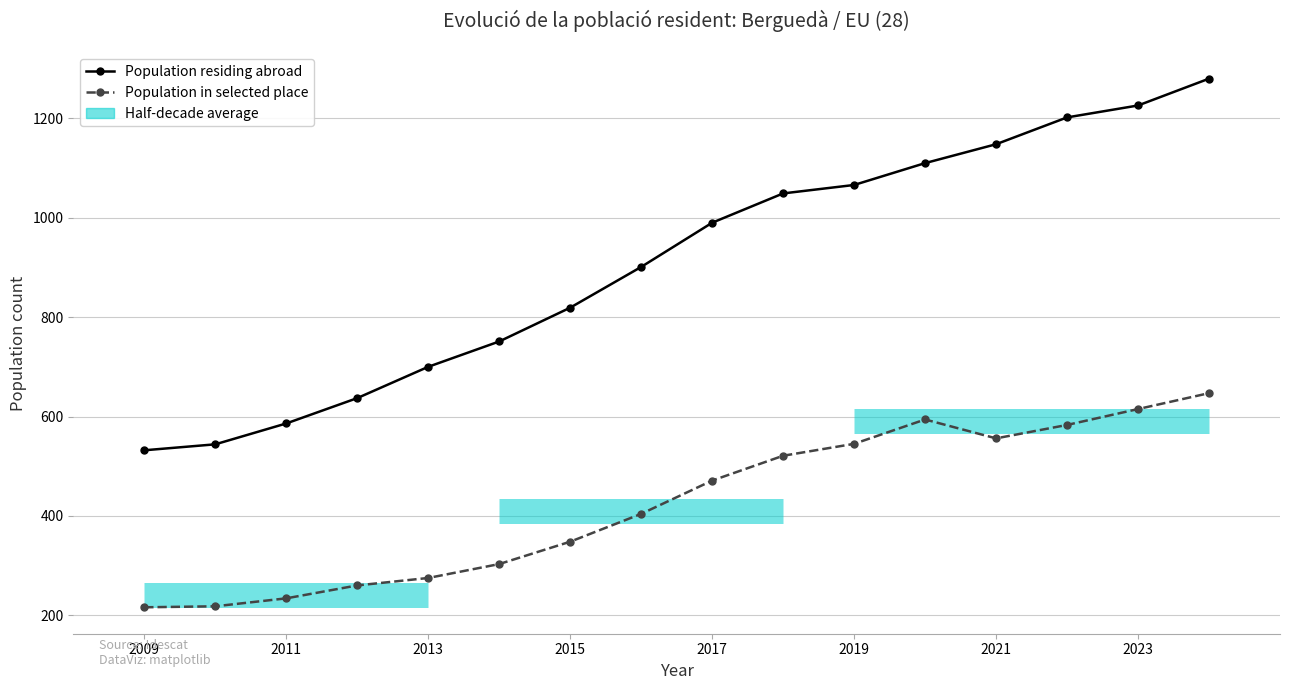

How many lines are shown in the chart?

2